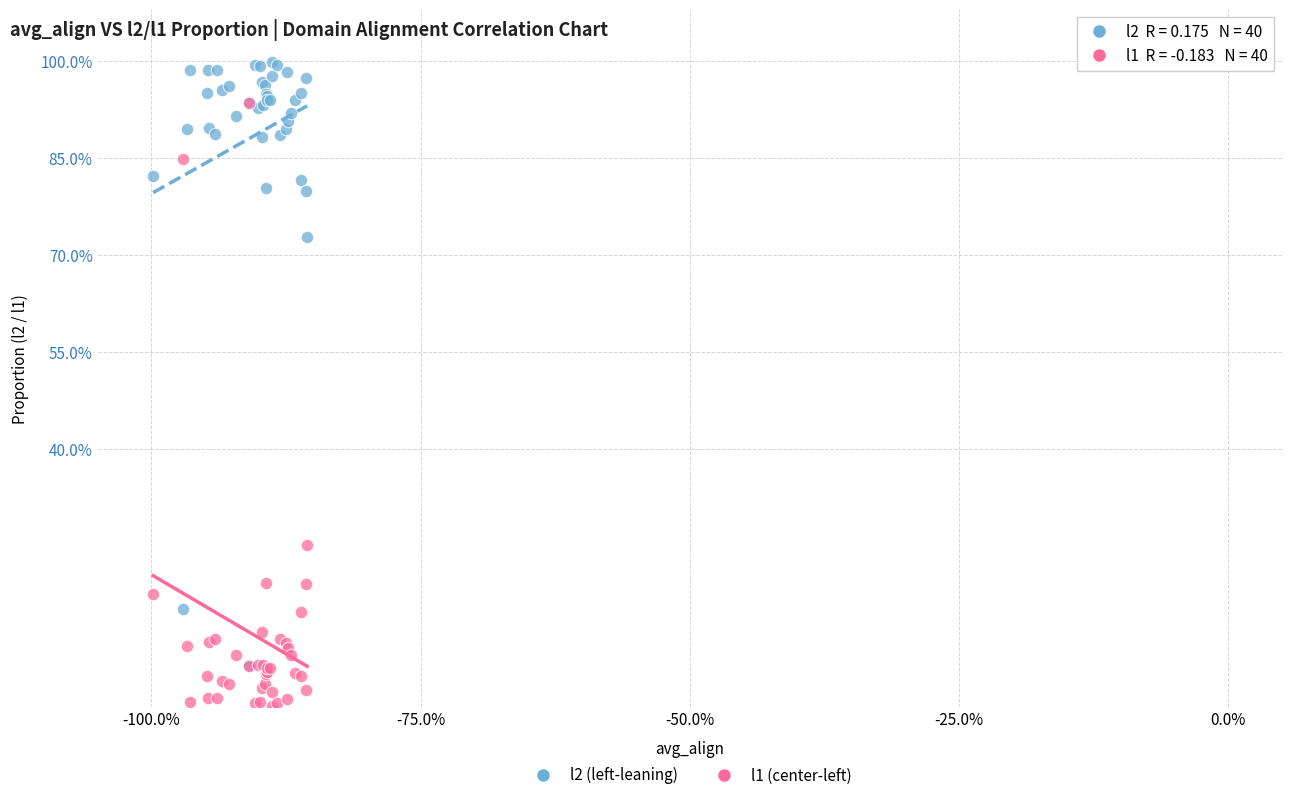

Which series contains the highest Y value?

l2 (left-leaning)